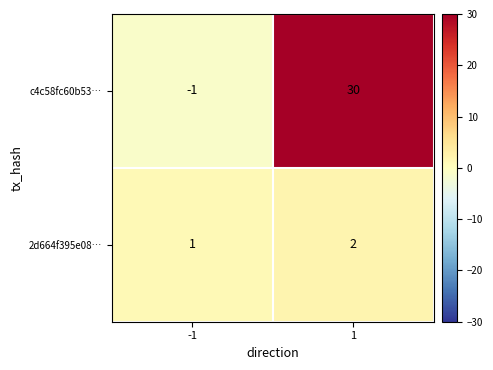

Is it true that 2d664f395e08… equals 1 at 1?

False